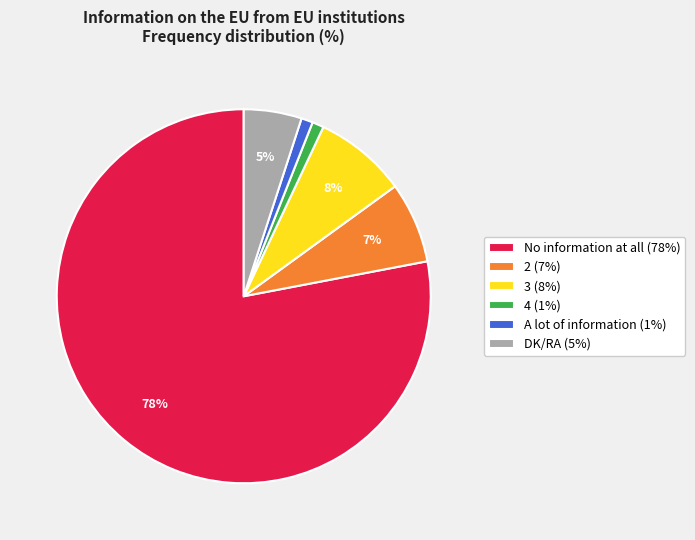

How many segments does this pie chart have?

6